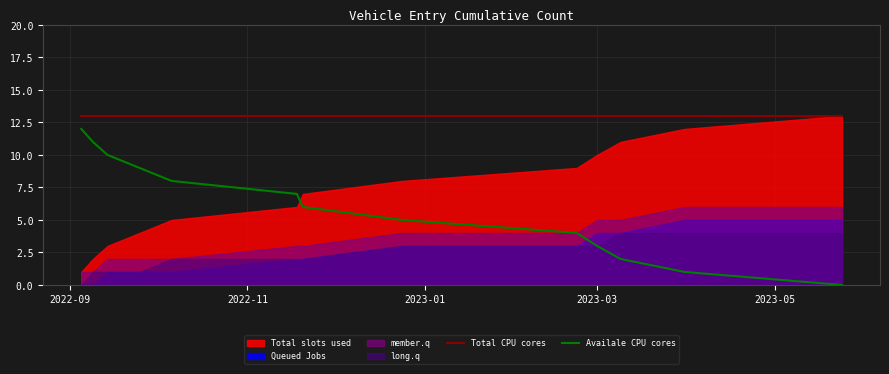

Reading left to right, extract all data points from this chart.

Total CPU cores: 13	13	13	13	13	13	13	13	13	13	13	13	13
Availale CPU cores: 12	11	10	9	8	7	6	5	4	3	2	1	0